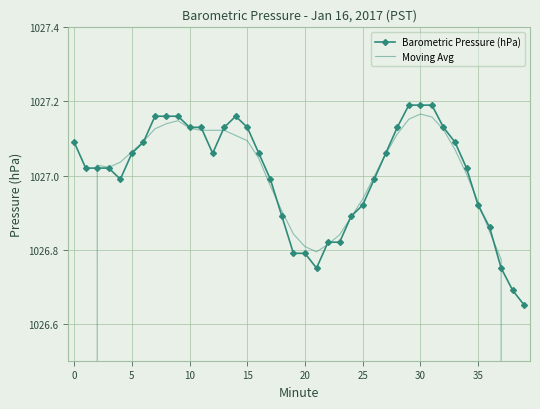

Which series ends up on top after the final intersection of Moving Avg and Barometric Pressure (hPa)?

Barometric Pressure (hPa)